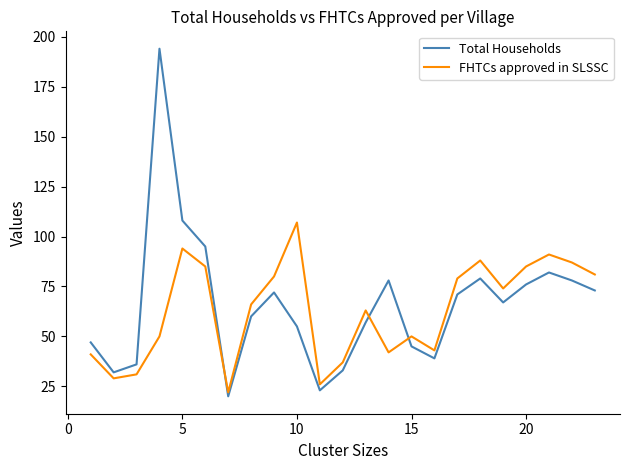

What is the greatest value displayed?

194